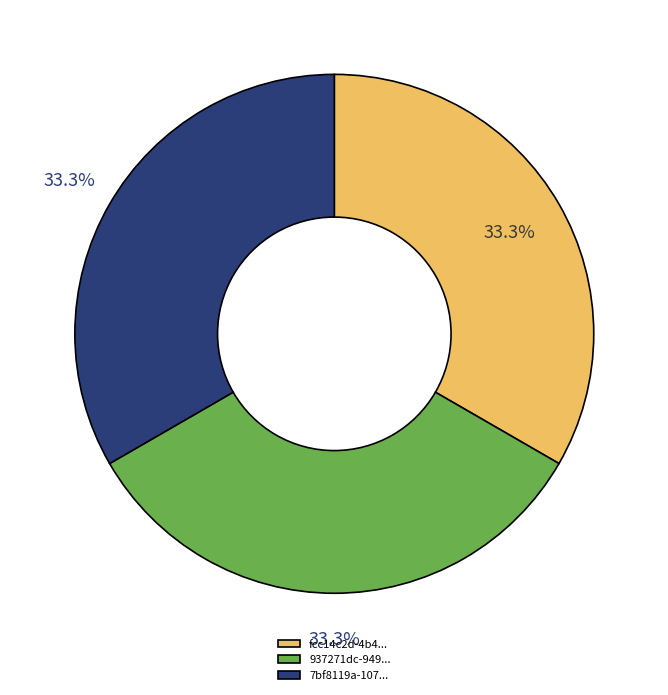

What is the ratio of the value at fcc14c2d-4b4... to the value at 937271dc-949...?

1.0